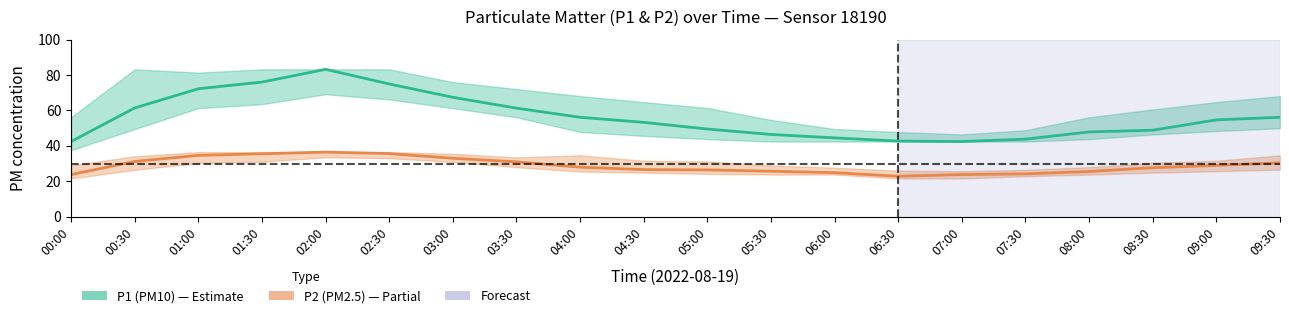

True or false: P1 (PM10) and P2 (PM2.5) cross at least once.

False